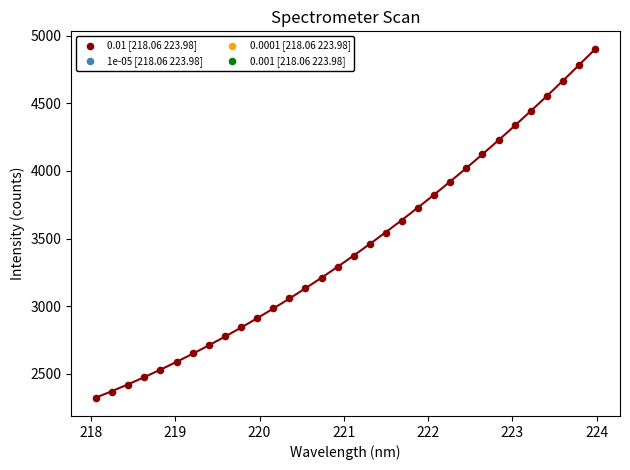

What is the range of X values (max minus min)?

5.9